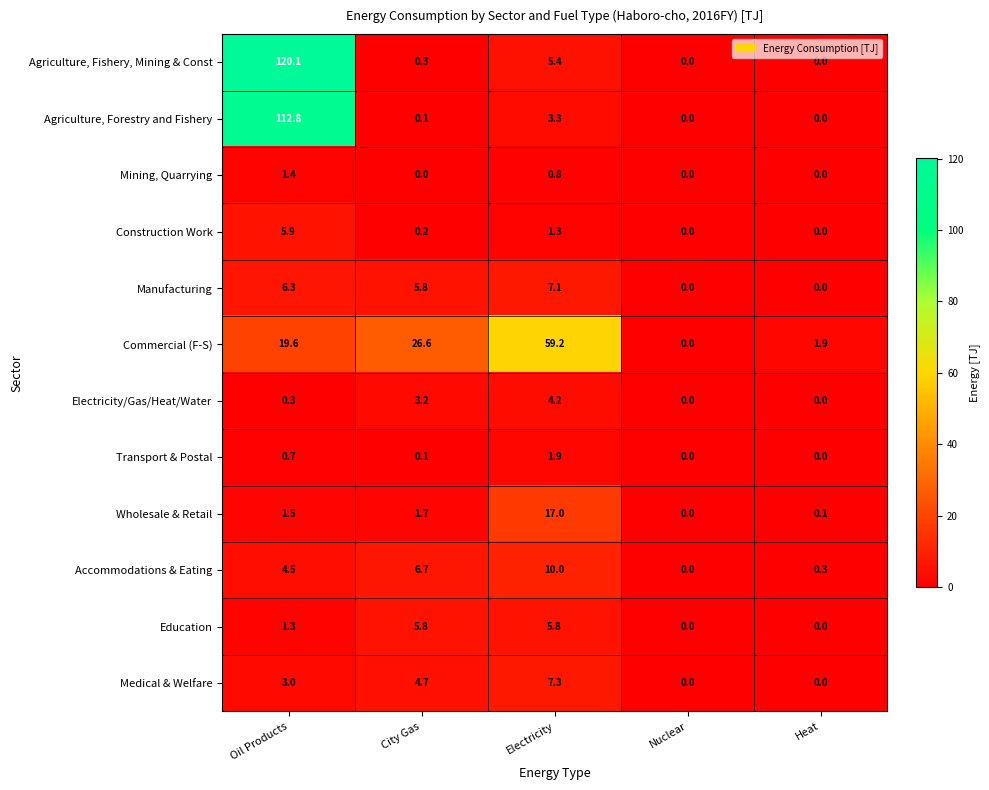

List the series in order of their peak value, highest first.

Agriculture, Fishery, Mining & Const, Agriculture, Forestry and Fishery, Commercial (F-S), Wholesale & Retail, Accommodations & Eating, Medical & Welfare, Manufacturing, Construction Work, Education, Electricity/Gas/Heat/Water, Transport & Postal, Mining, Quarrying